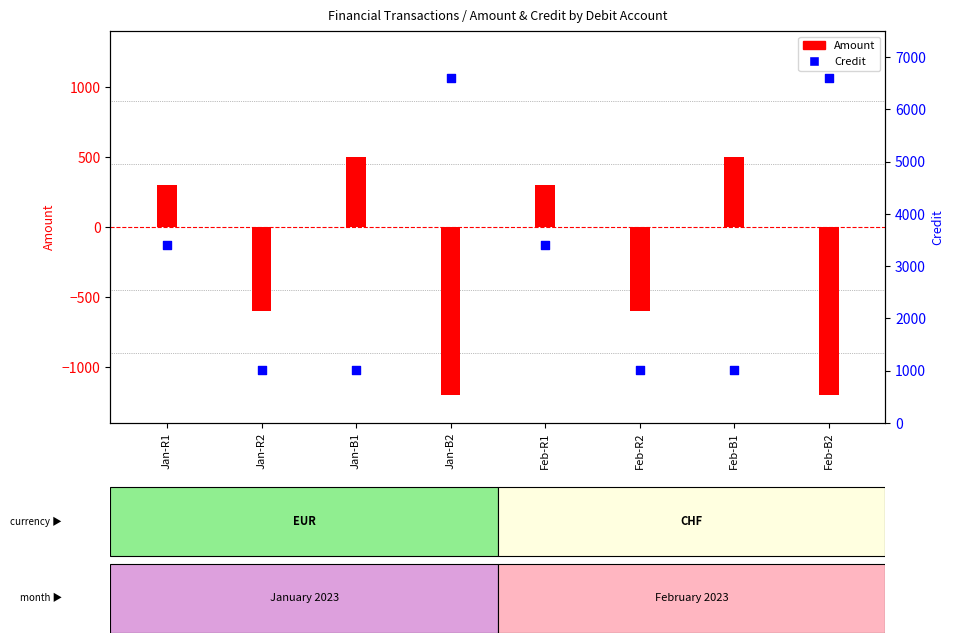

At which category is the sum across all series the highest?

Jan-B2